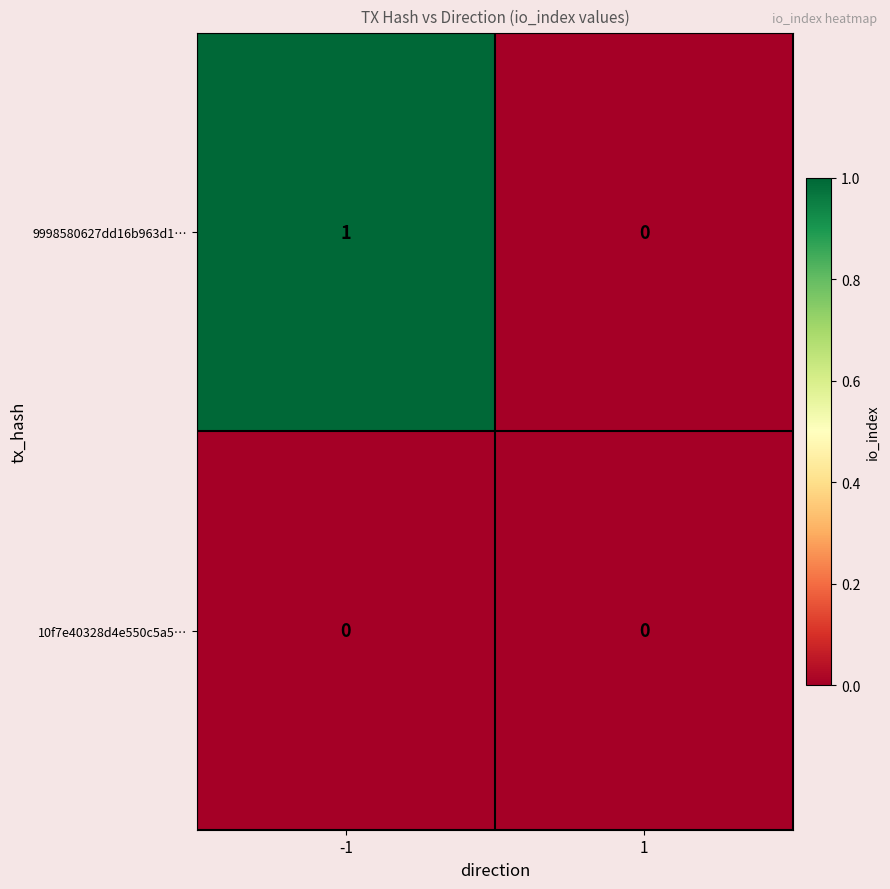

What is the greatest value displayed?

1